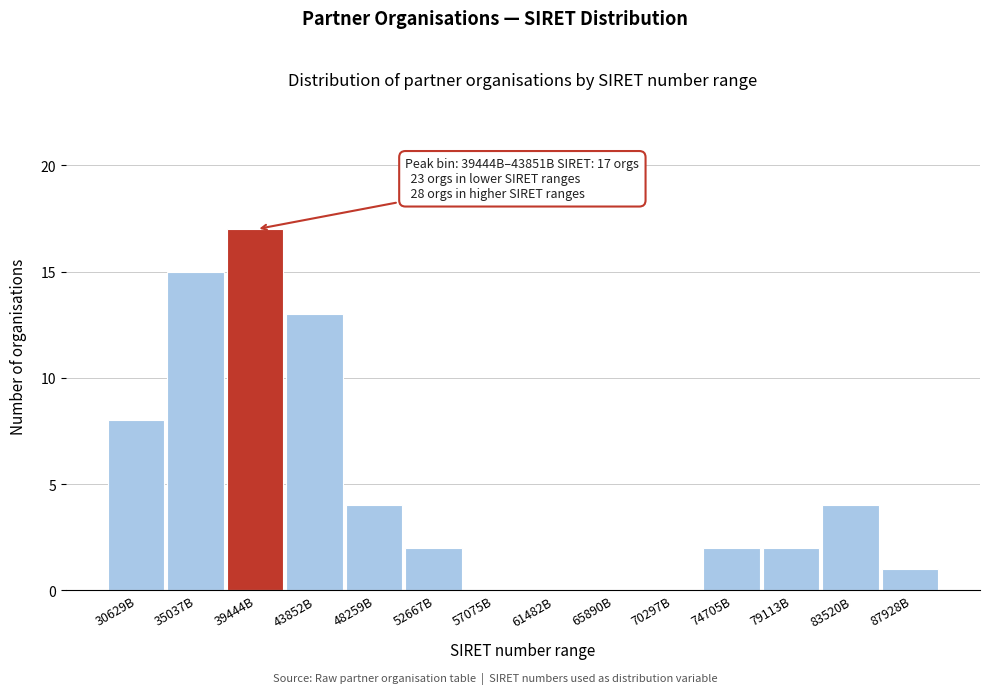

Reading left to right, transcribe all the data shown in this chart.

30629B=8	35037B=15	39444B=17	43852B=13	48259B=4	52667B=2	57075B=0	61482B=0	65890B=0	70297B=0	74705B=2	79113B=2	83520B=4	87928B=1